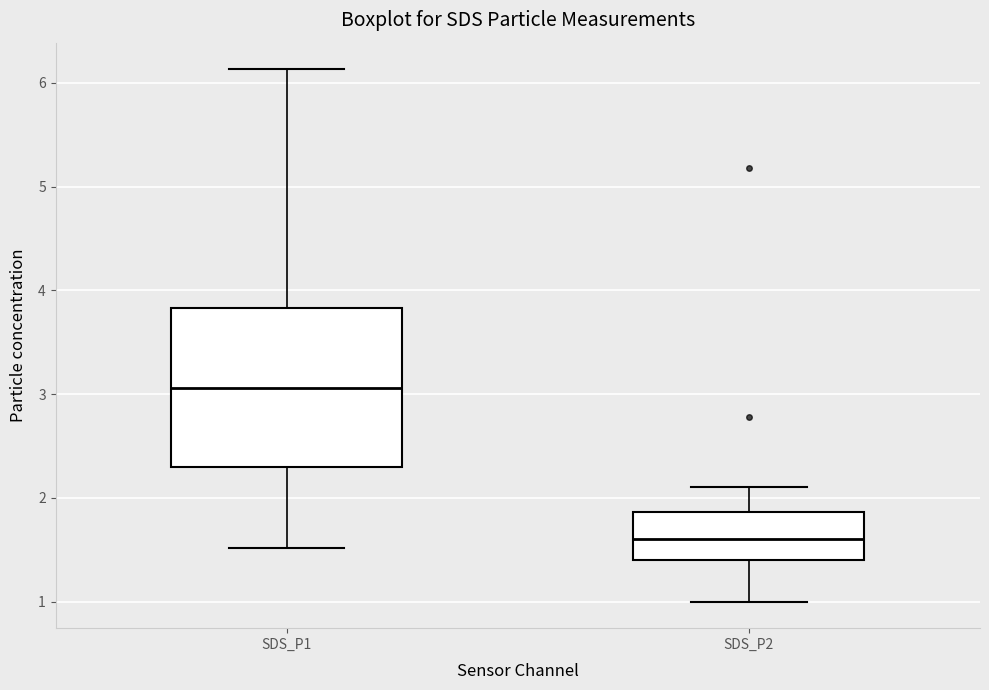

Reading left to right, transcribe this box plot: for each box, give where its median line is, the range the box spans, and where its two whiskers end, as read against the y-axis. The values are not printed on the chart, so give them approximately, as read against the axis.

SDS_P1: median 3.1, box 2.3 to 3.8, whiskers 1.5 to 6.1
SDS_P2: median 1.6, box 1.4 to 1.9, whiskers 1.0 to 2.1